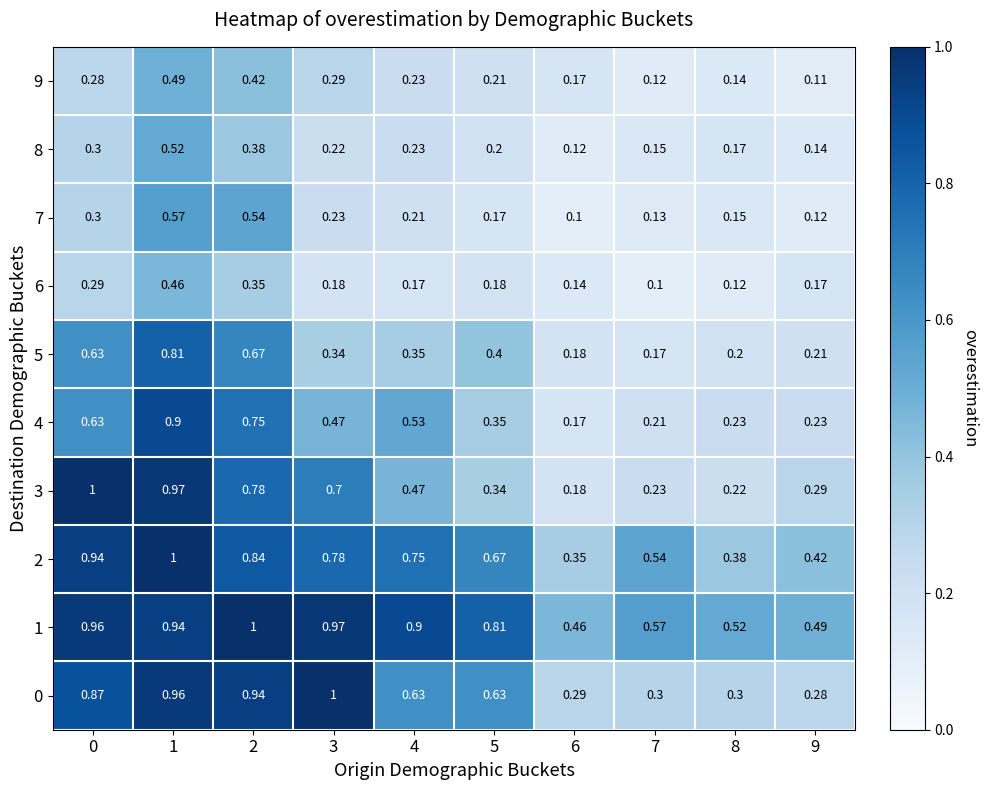

Is the value of 8 at 6 greater than the value of 9 at 0?

No